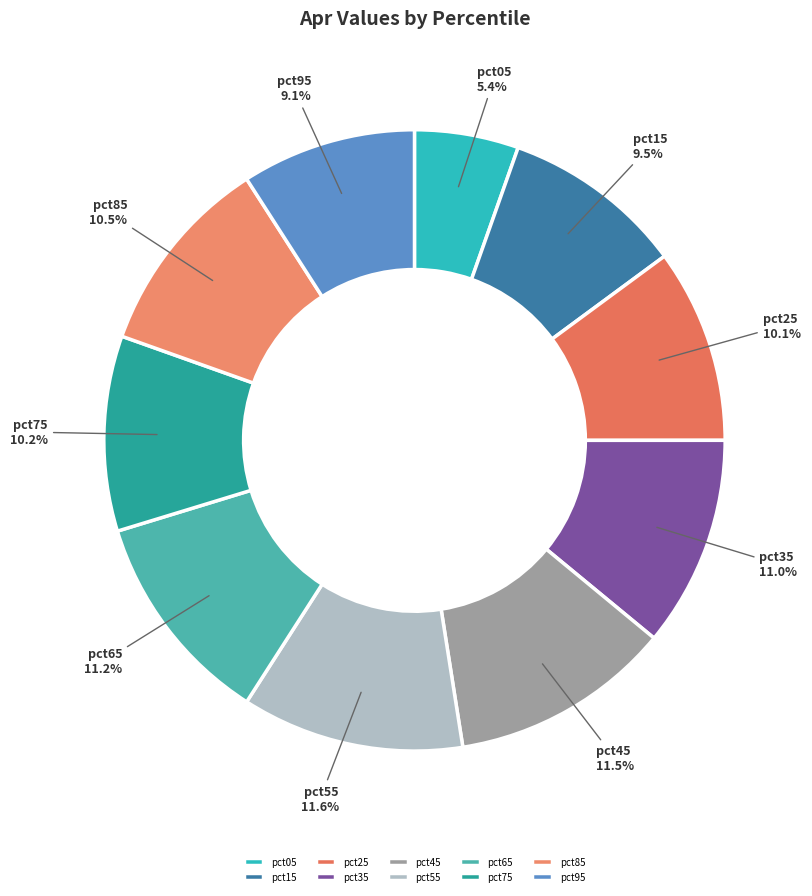

How much of the chart is everything except pct95?

90.9%